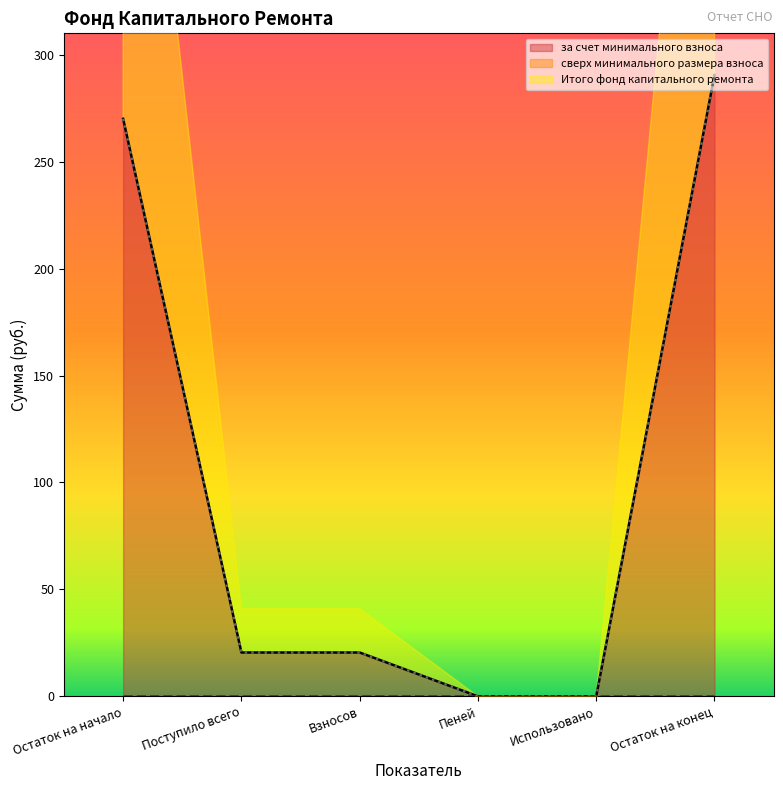

Is it true that за счет минимального взноса equals 270.0 at Остаток на начало?

True